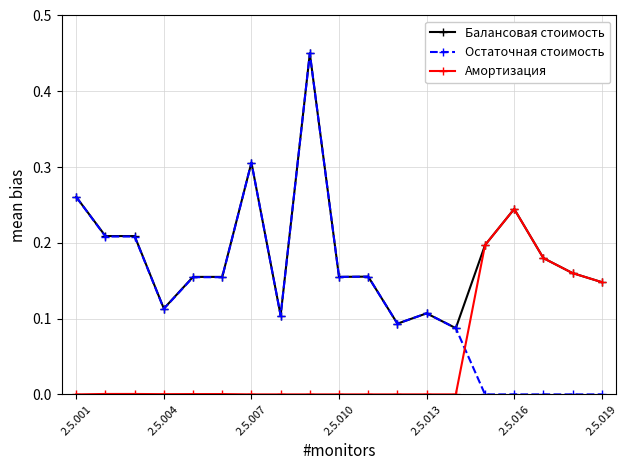

Rank the series by their average value, from lowest to highest.

Амортизация, Остаточная стоимость, Балансовая стоимость